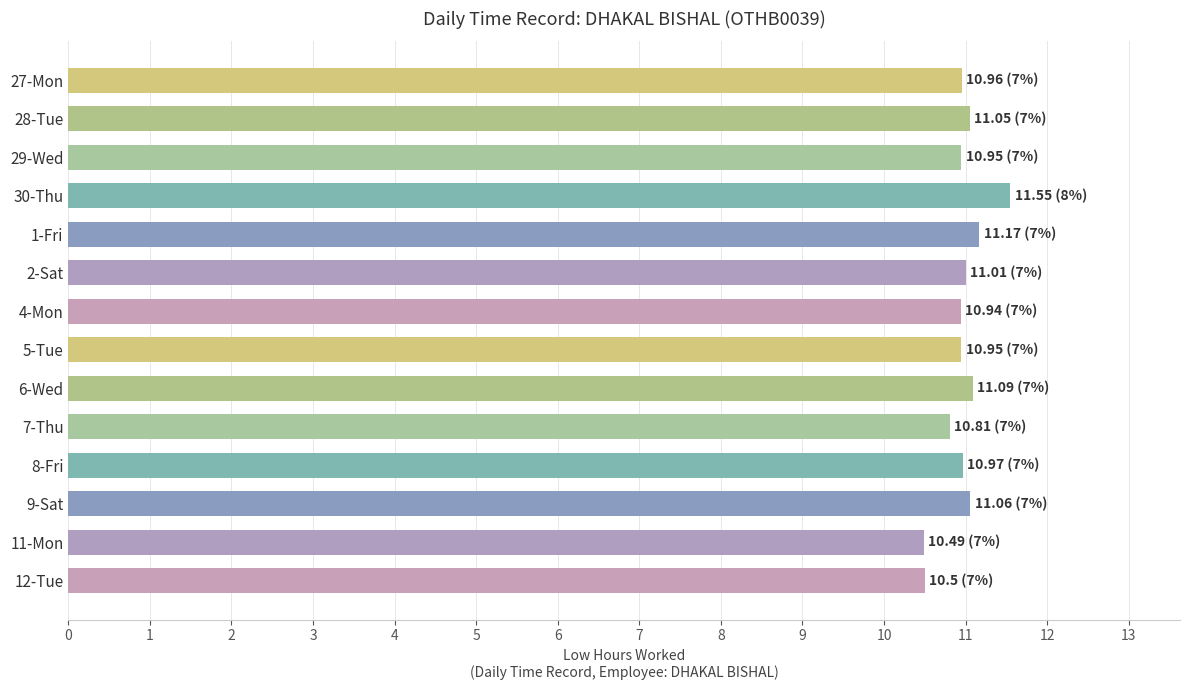

What position from the bottom is 7-Thu?

5